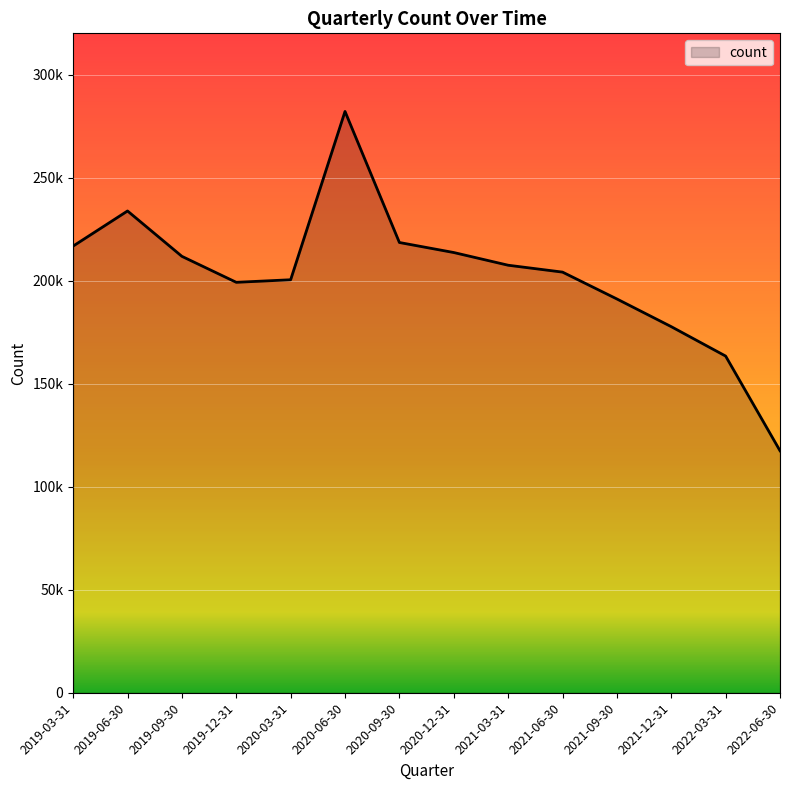

List the labels in order of value, smallest first.

2022-06-30, 2022-03-31, 2021-12-31, 2021-09-30, 2019-12-31, 2020-03-31, 2021-06-30, 2021-03-31, 2019-09-30, 2020-12-31, 2019-03-31, 2020-09-30, 2019-06-30, 2020-06-30